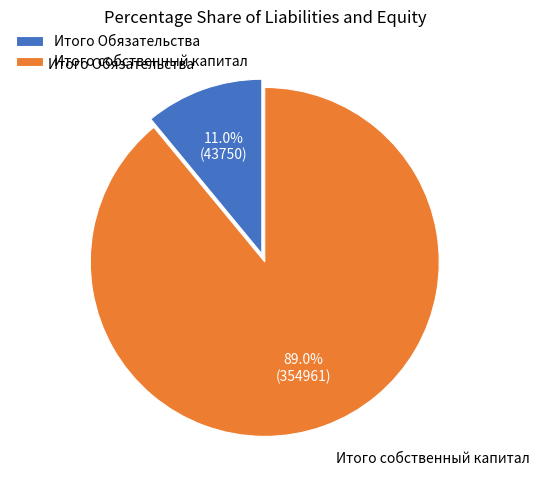

What is the largest slice in the pie chart?

Итого собственный капитал